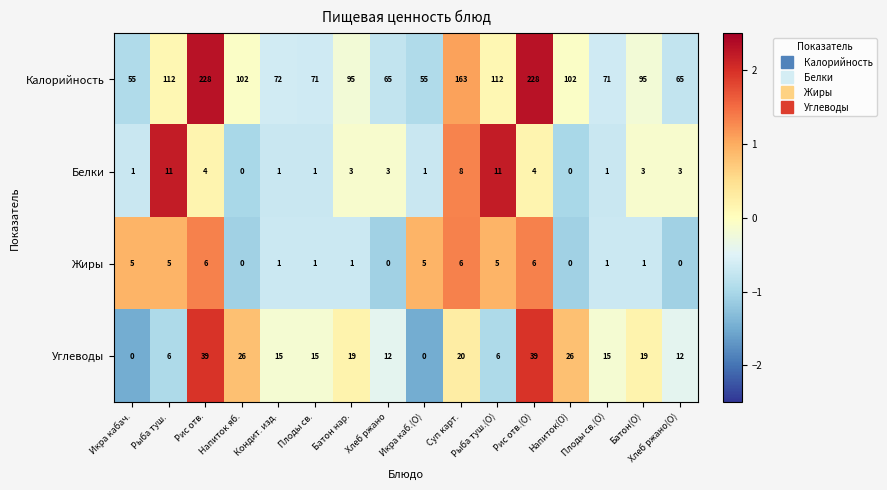

Is the value of Углеводы at Плоды св.(О) greater than the value of Белки at Хлеб ржано(О)?

Yes